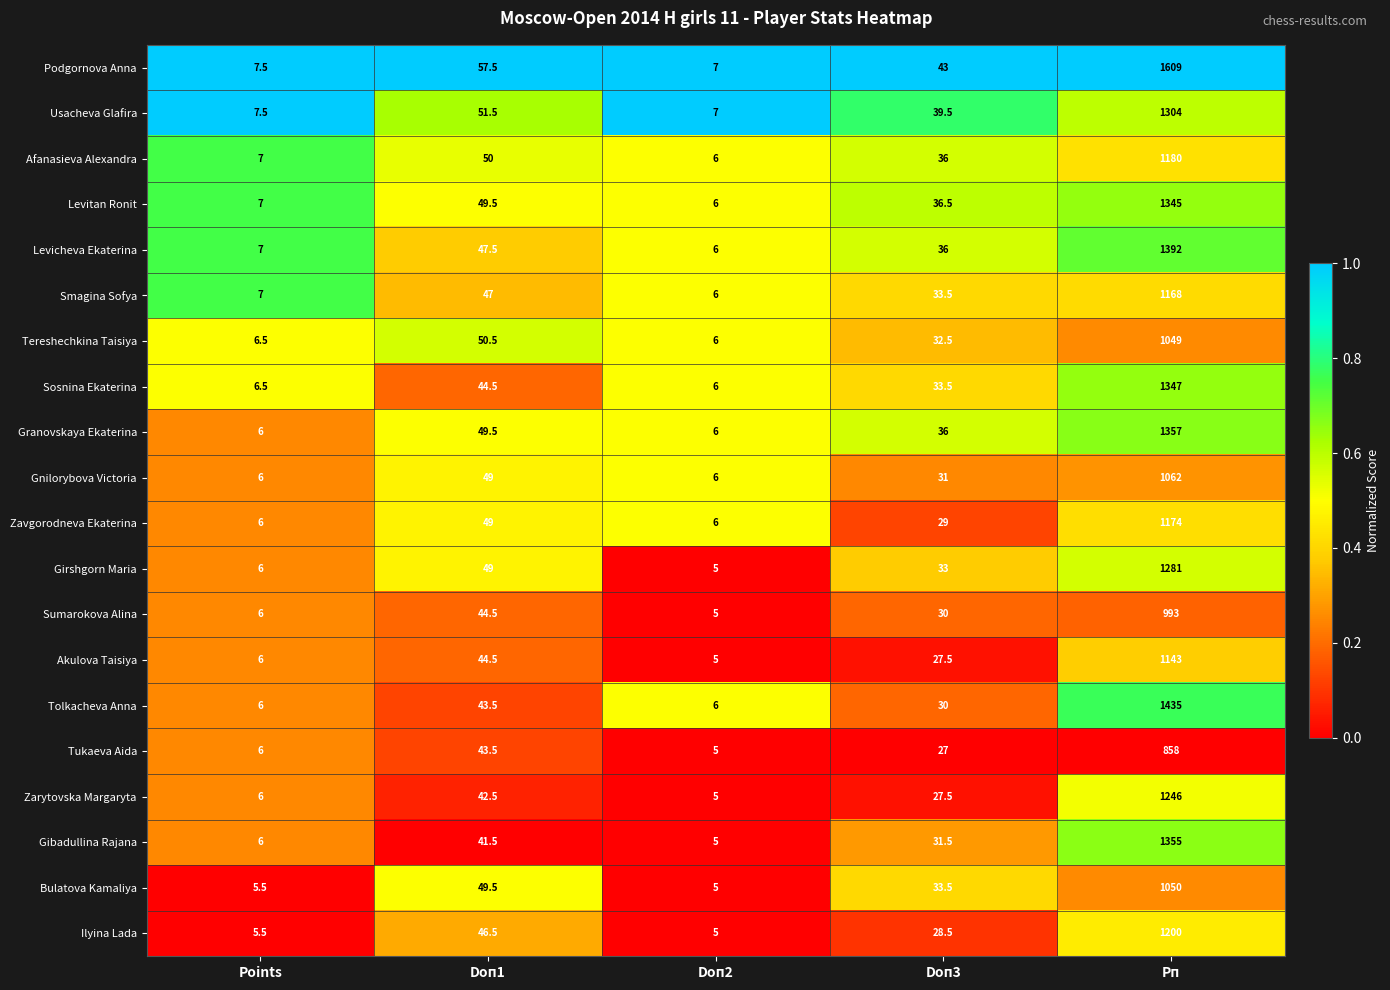

What is the sum of all Gnilorybova Victoria values?

1154.0